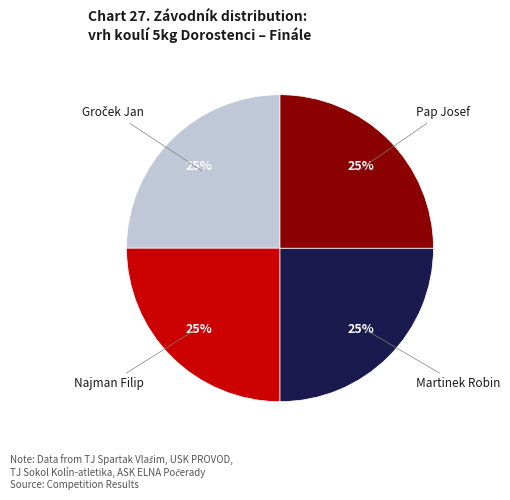

To the nearest percent, what is the average slice percentage?

25%